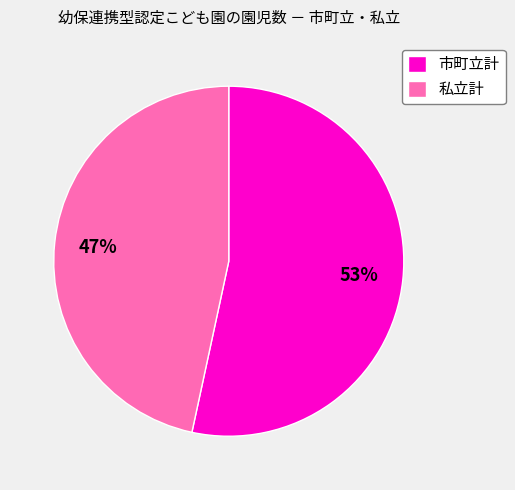

How many slices are in this pie chart?

2